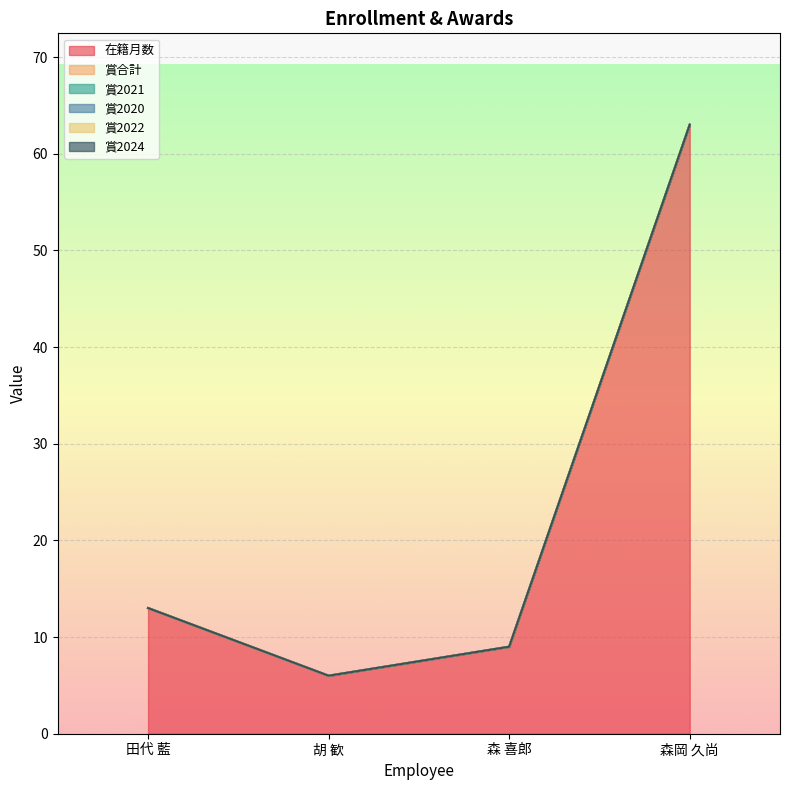

List the series in order of their peak value, lowest first.

賞合計, 賞2021, 賞2020, 賞2022, 賞2024, 在籍月数